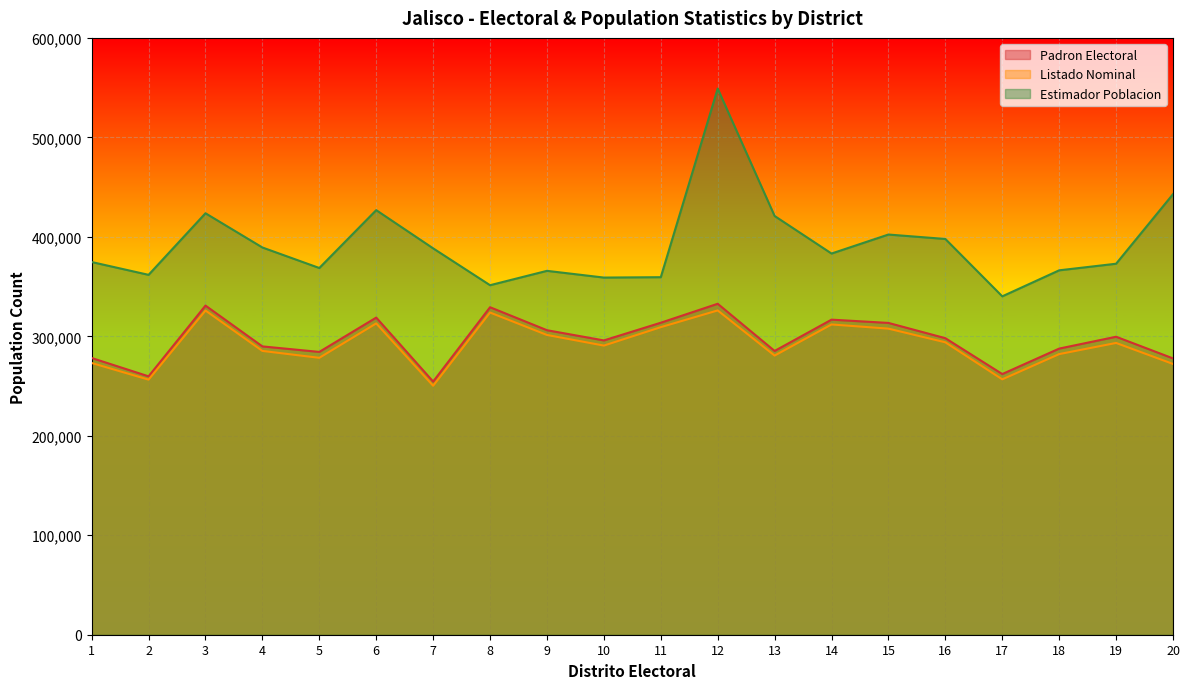

Which series changed the most between 7 and 17?

Estimador Poblacion